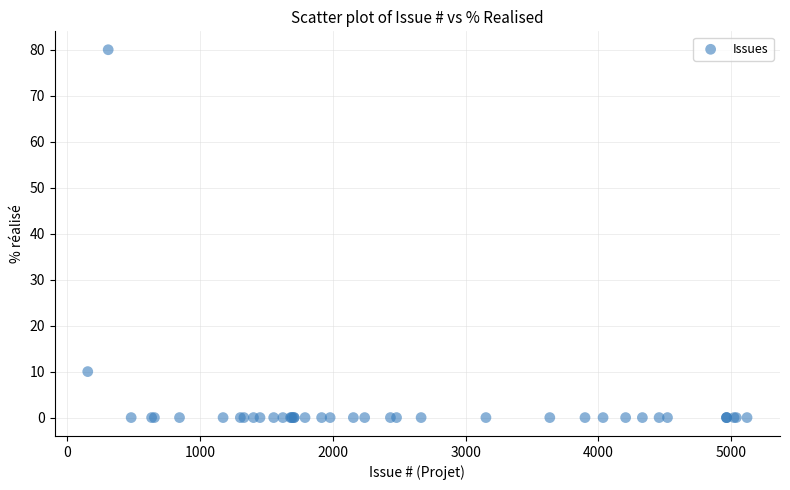

What Y value in the scatter plot is closest to 40?

10